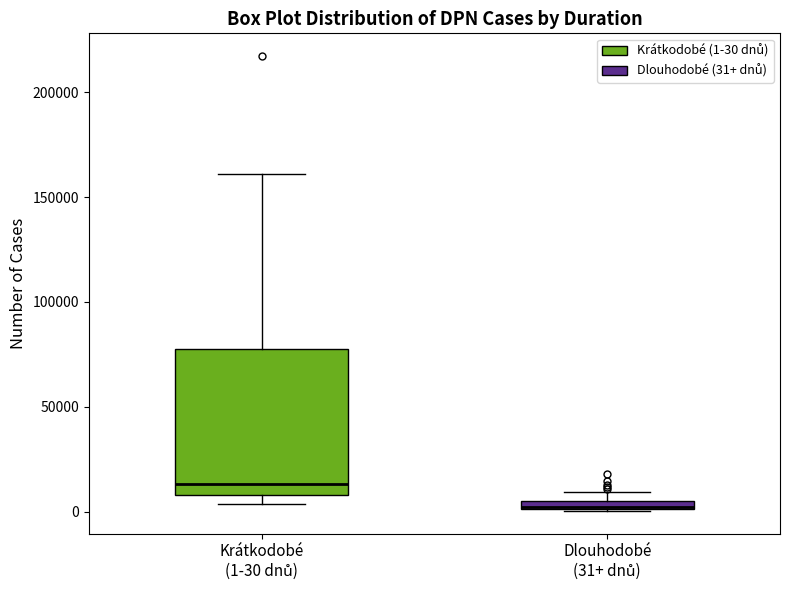

Where does the upper whisker of the box for Krátkodobé (1-30 dnů) end on the y-axis? The values are not printed on the chart, so give them approximately, as read against the axis.

160000